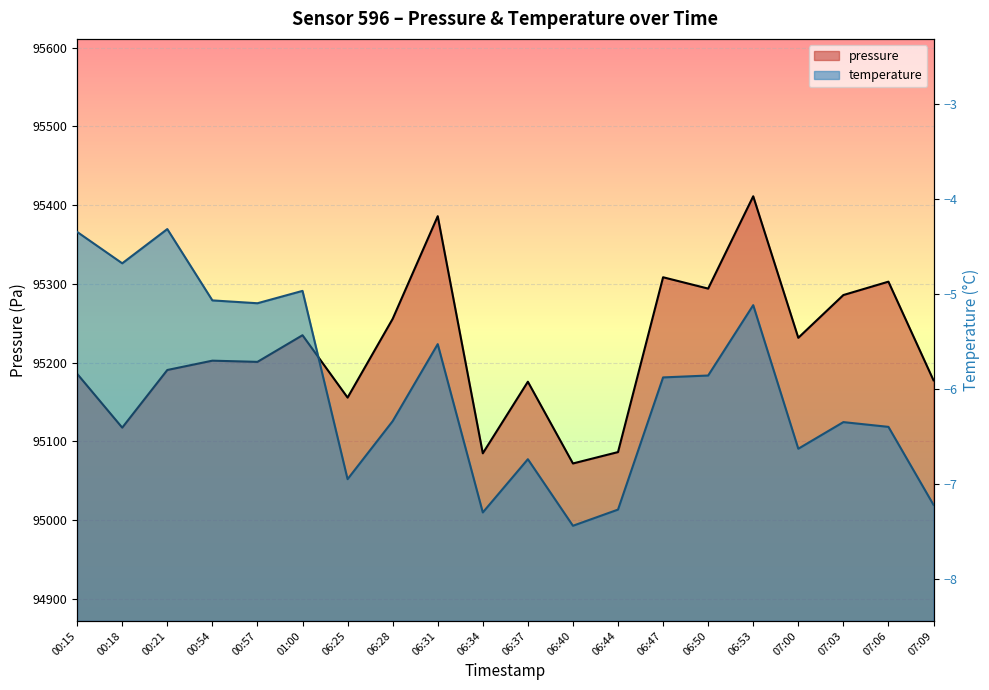

Which series changed the most between 00:21 and 06:47?

pressure